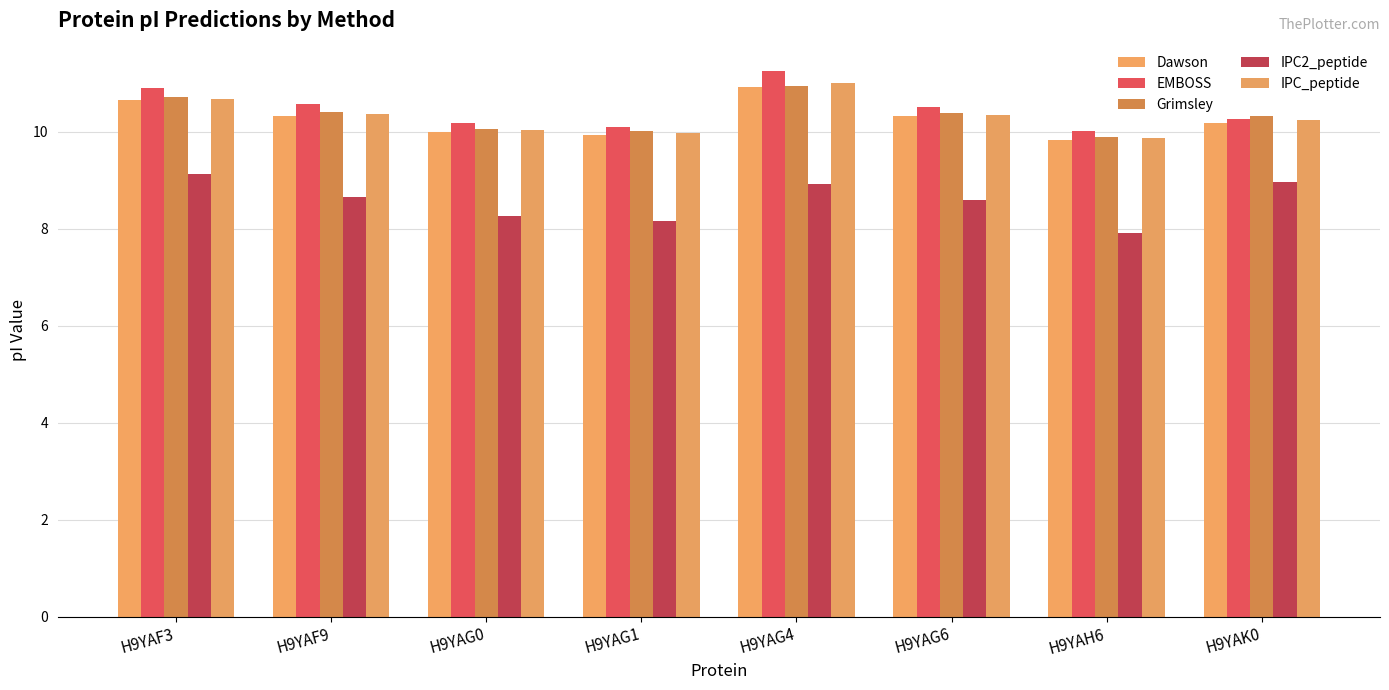

What position from the left is H9YAG4?

5